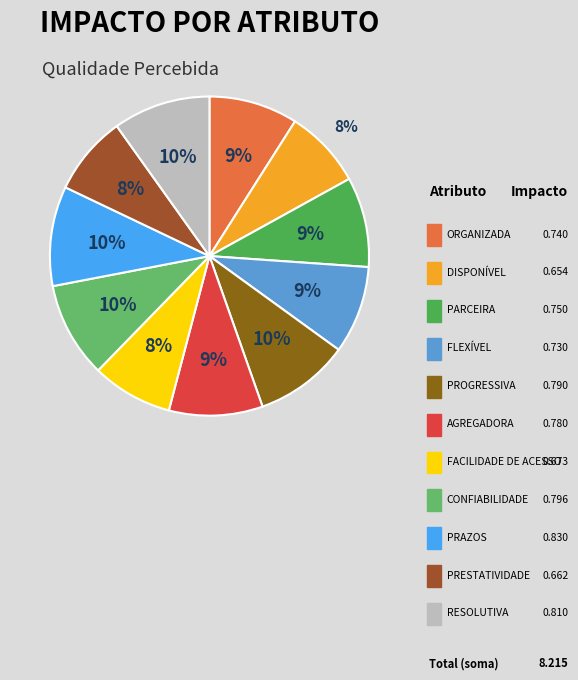

What is the smallest slice in the pie chart?

DISPONÍVEL